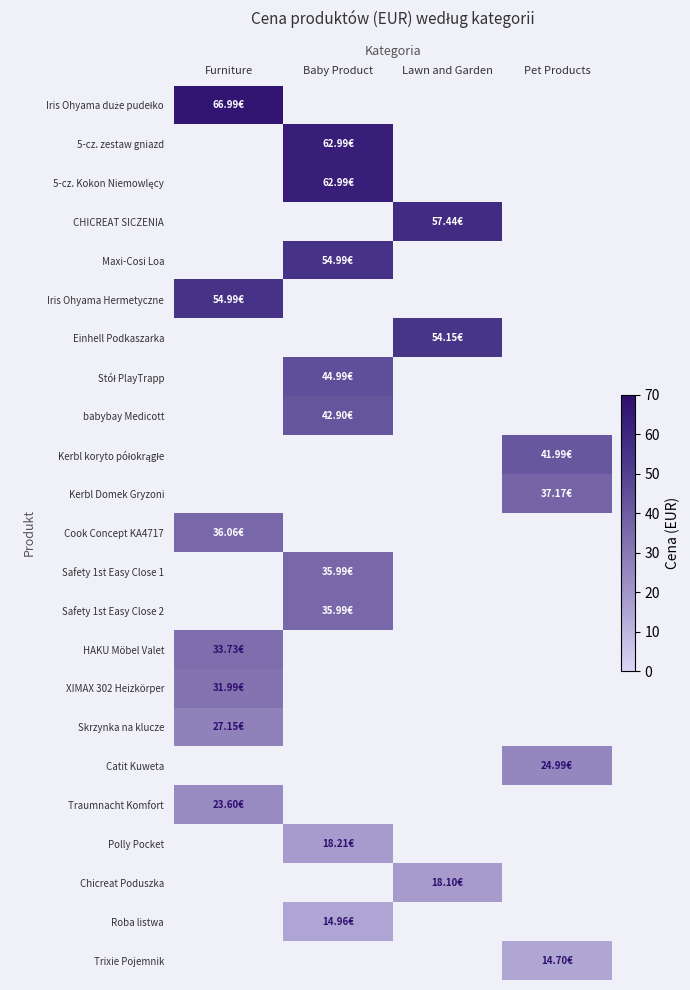

How many positive values does the Kerbl koryto półokrągłe series have?

1